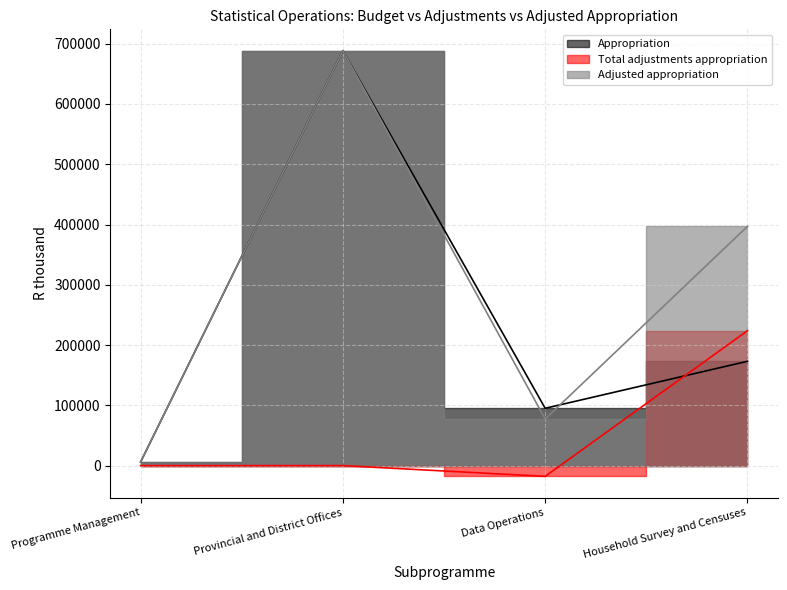

Count the number of data series in this chart.

3